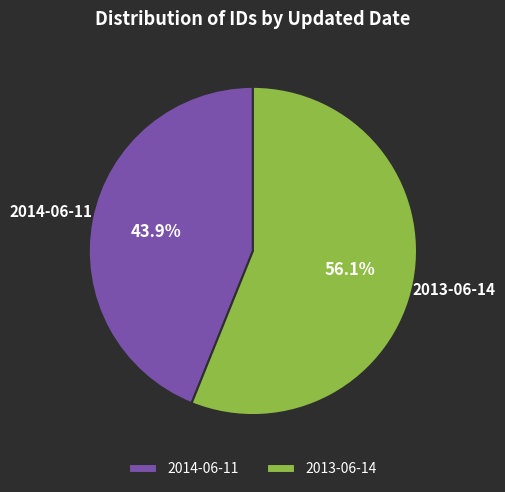

Approximately how many times larger is the value at 2013-06-14 compared to 2014-06-11?

1.3